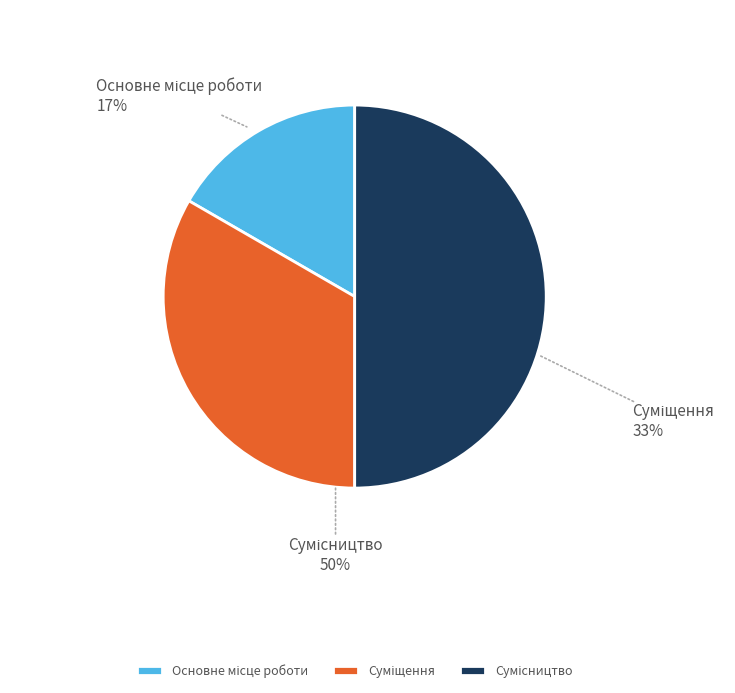

To the nearest percent, what is the combined percentage of Суміщення and Основне місце роботи?

50%